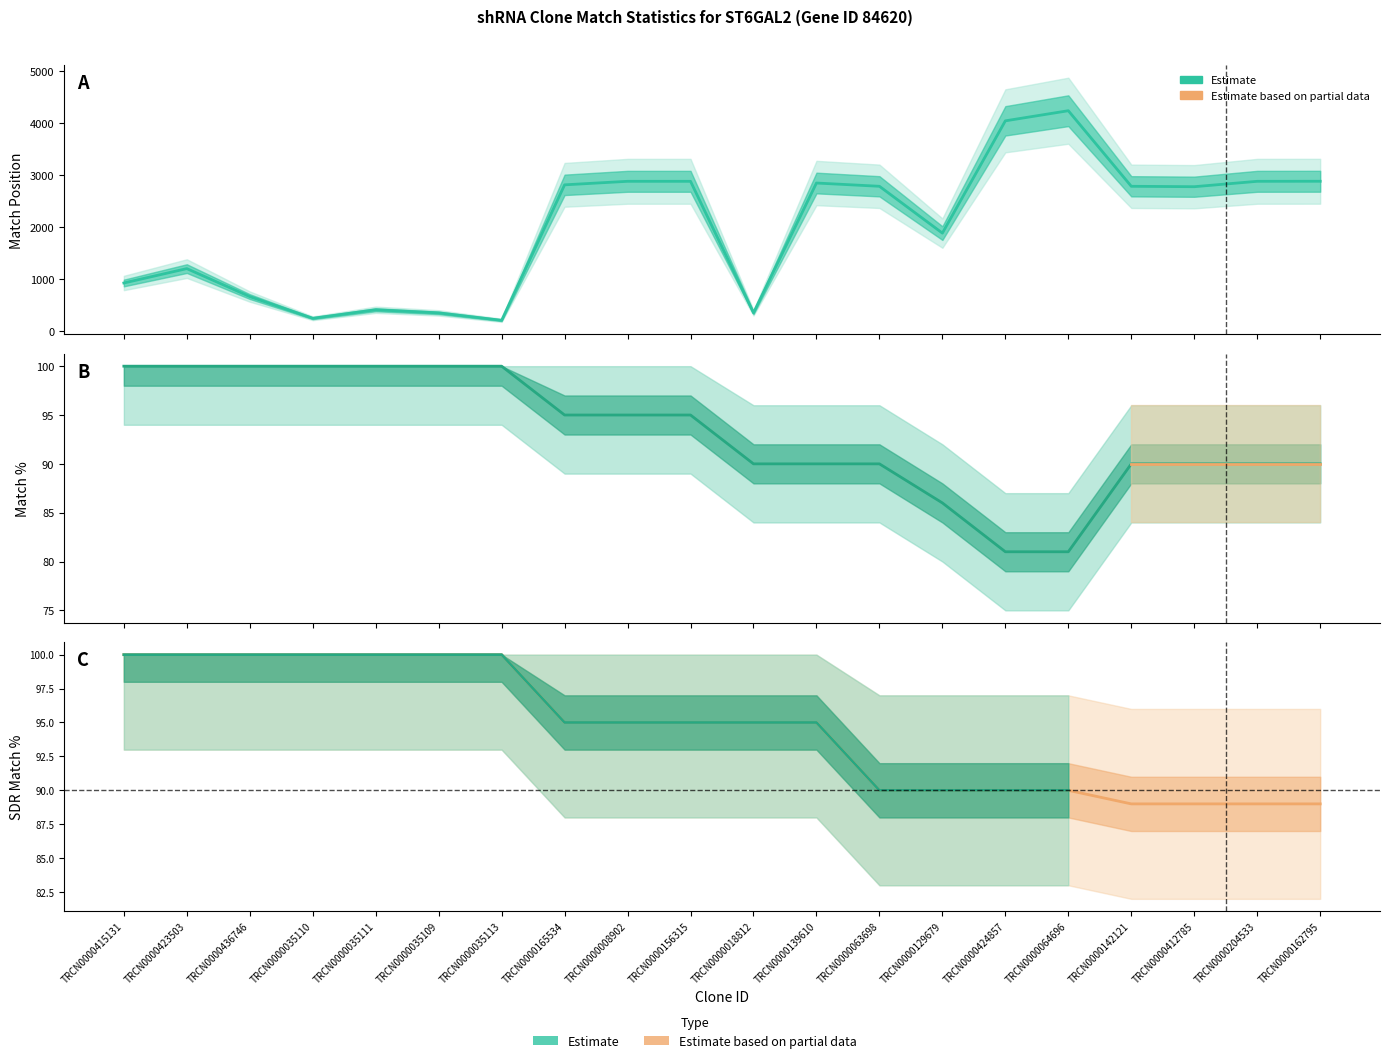

Which series changed the most between TRCN0000035110 and TRCN0000142121?

Match Position